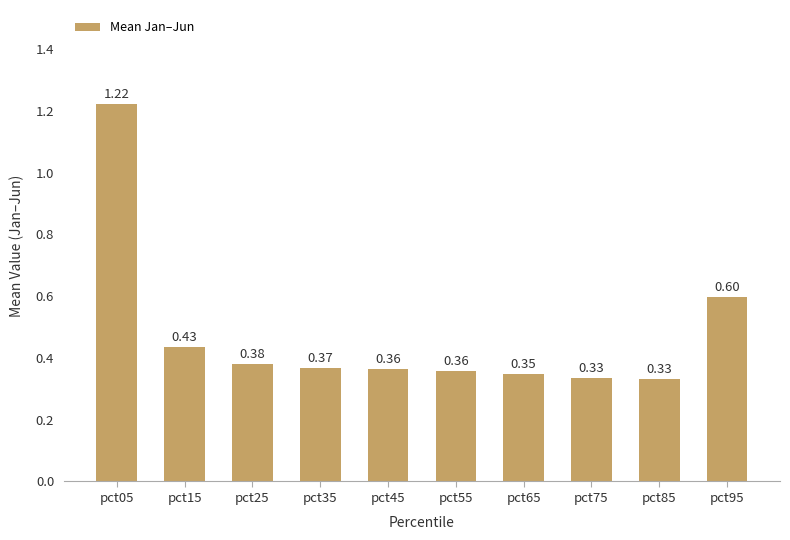

Between pct95 and pct85, which is larger?

pct95